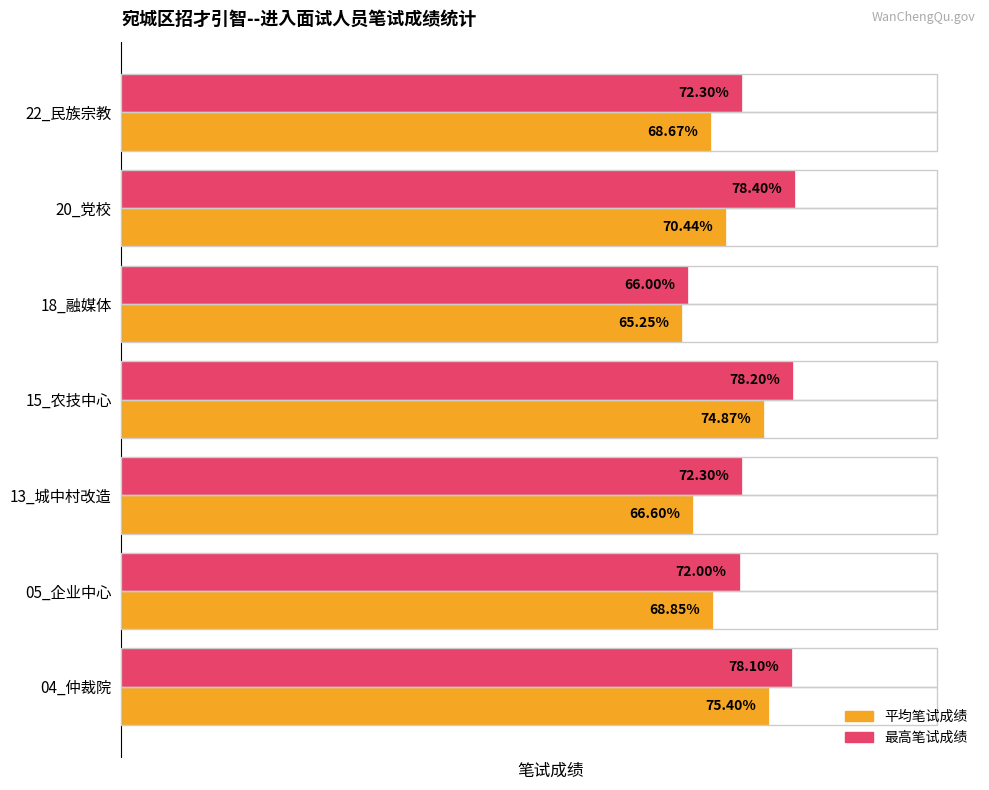

Rank the series by their average value, from lowest to highest.

平均笔试成绩, 最高笔试成绩